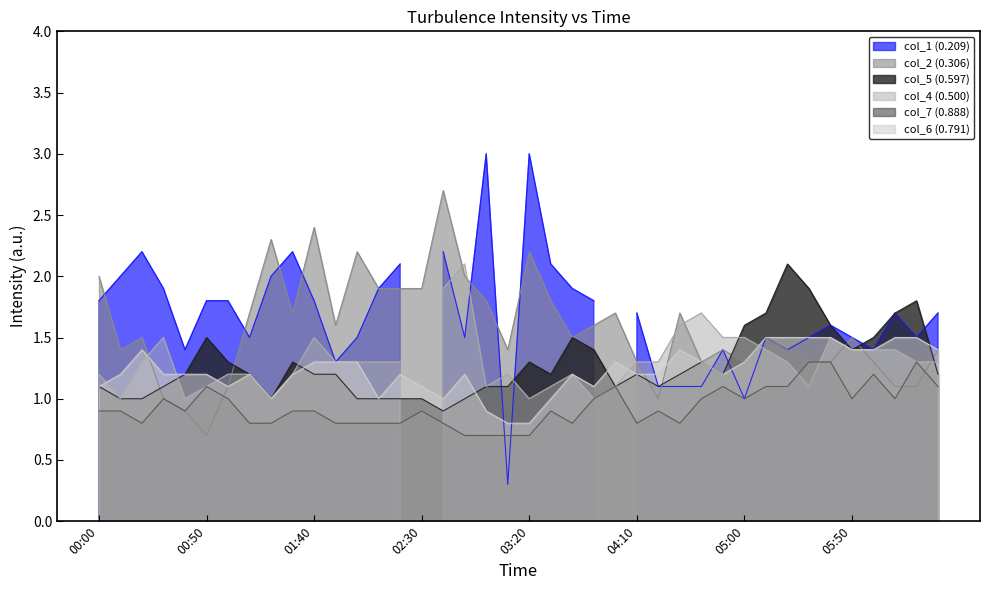

At which label does col_7 (0.888) reach its minimum?

2009/03/22 02:50